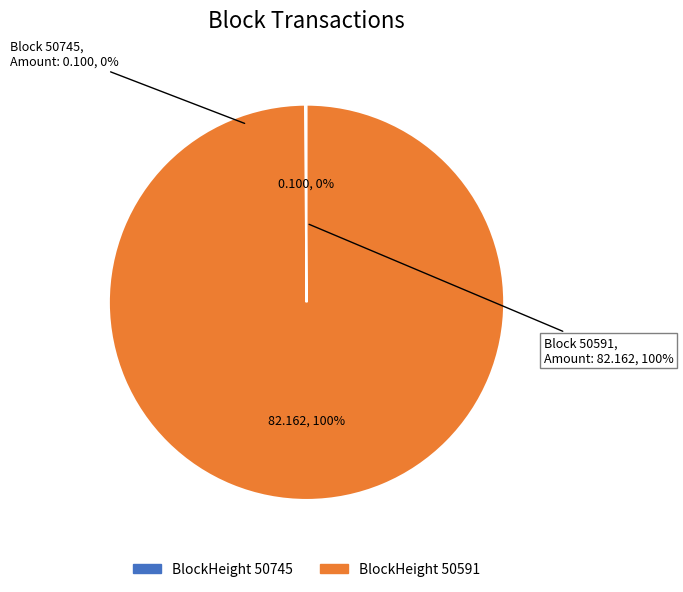

Rank the categories by value from lowest to highest.

50745, 50591